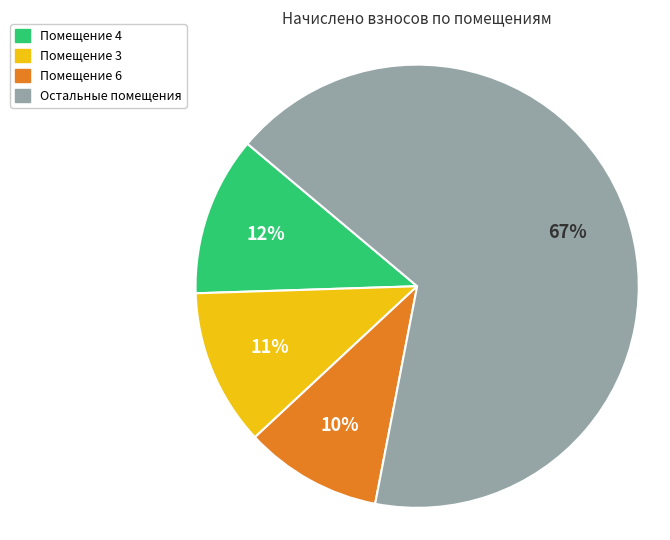

True or false: Остальные помещения accounts for 54% of the total.

False